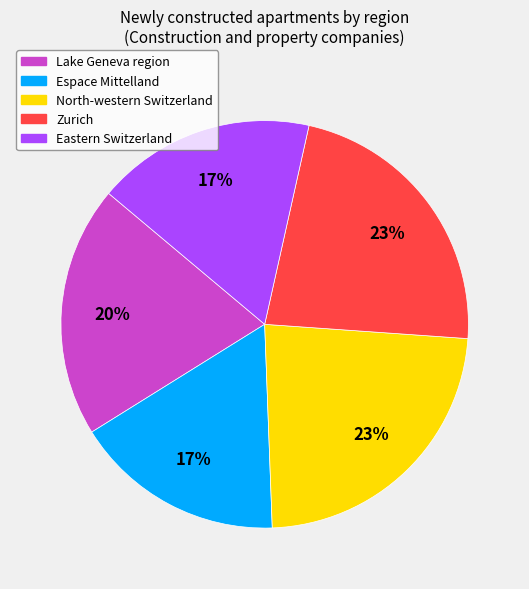

Does any single category account for the majority?

No